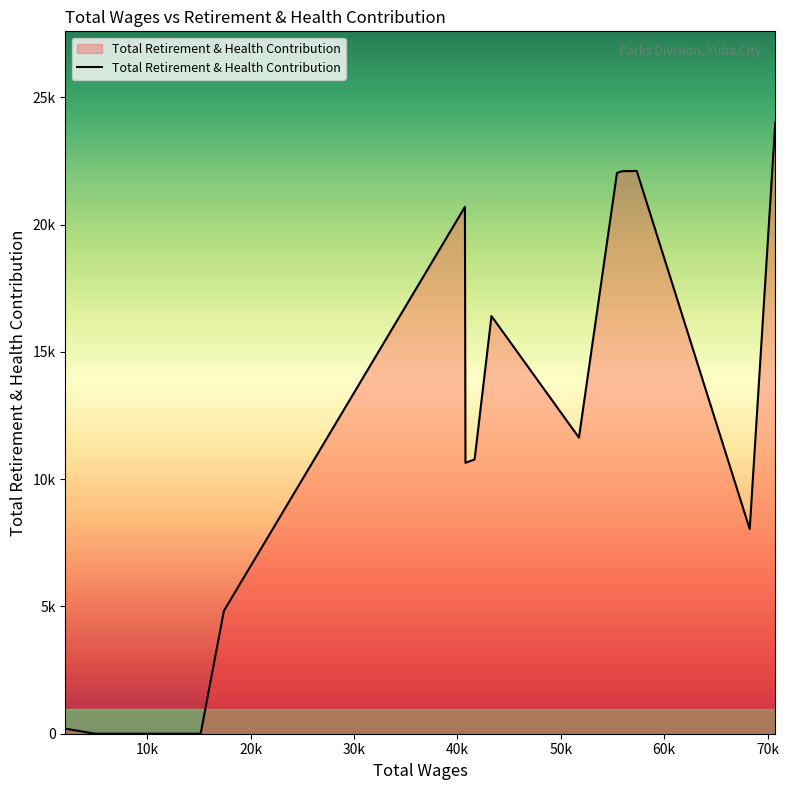

Rank the categories by value from highest to lowest.

70748.0, 57349.0, 55960.0, 55440.0, 40731.0, 43300.0, 51759.0, 41666.0, 40781.0, 68277.0, 17417.0, 2087.0, 15170.0, 14821.0, 11141.0, 4951.0